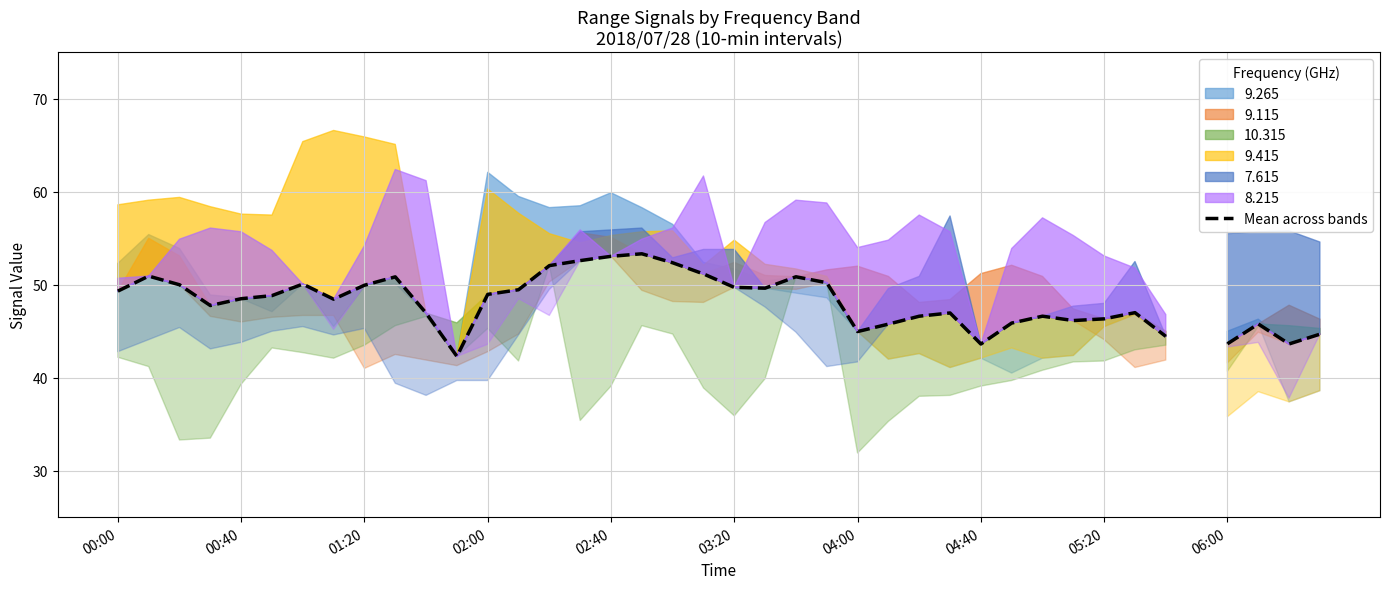

The value at 18 is 52.4. True or false?

True